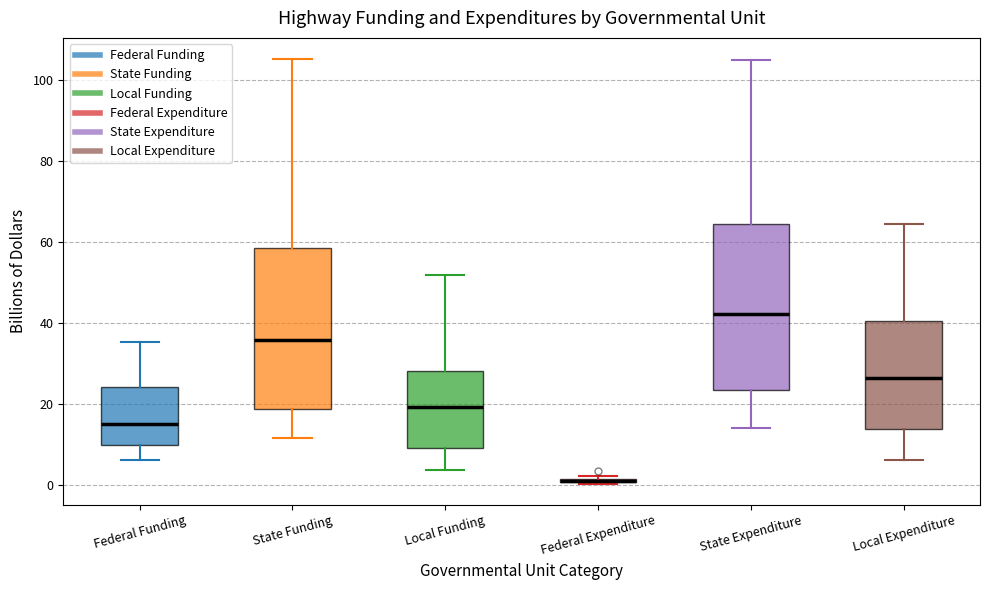

Where does the upper whisker of the box for State Funding end on the y-axis? The values are not printed on the chart, so give them approximately, as read against the axis.

106